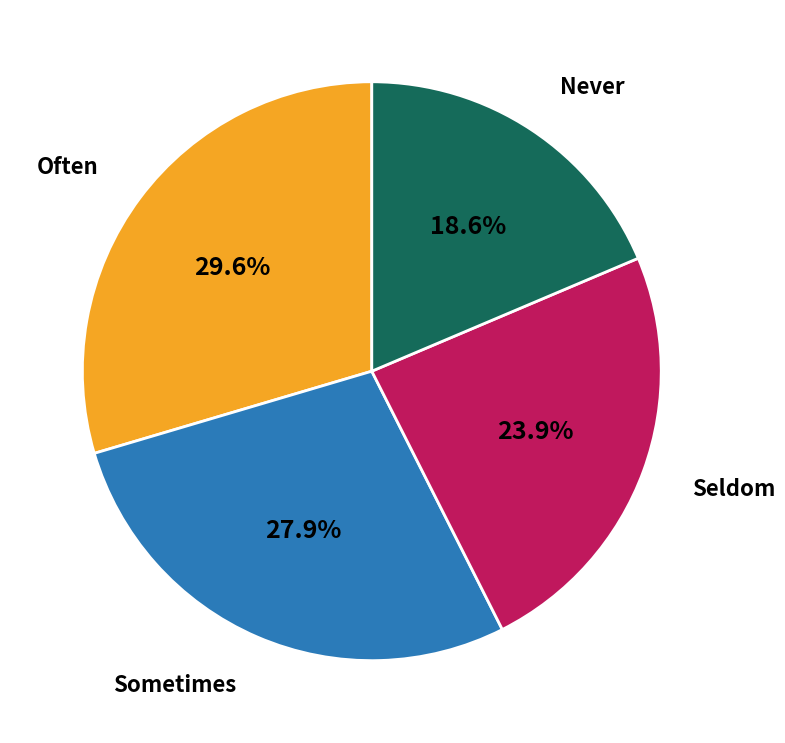

Does any single category account for the majority?

No